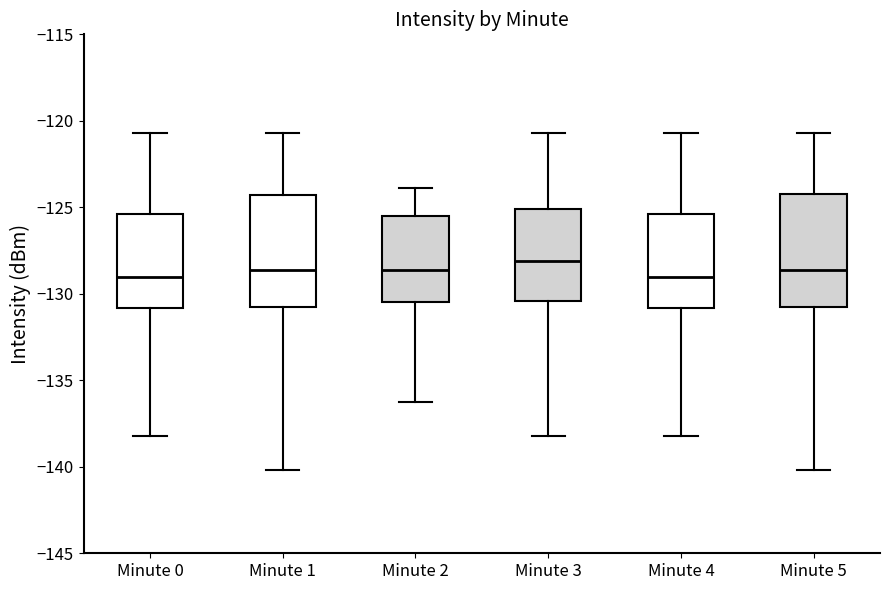

Where does the upper whisker of the box for Minute 2 end on the y-axis? The values are not printed on the chart, so give them approximately, as read against the axis.

-124.0